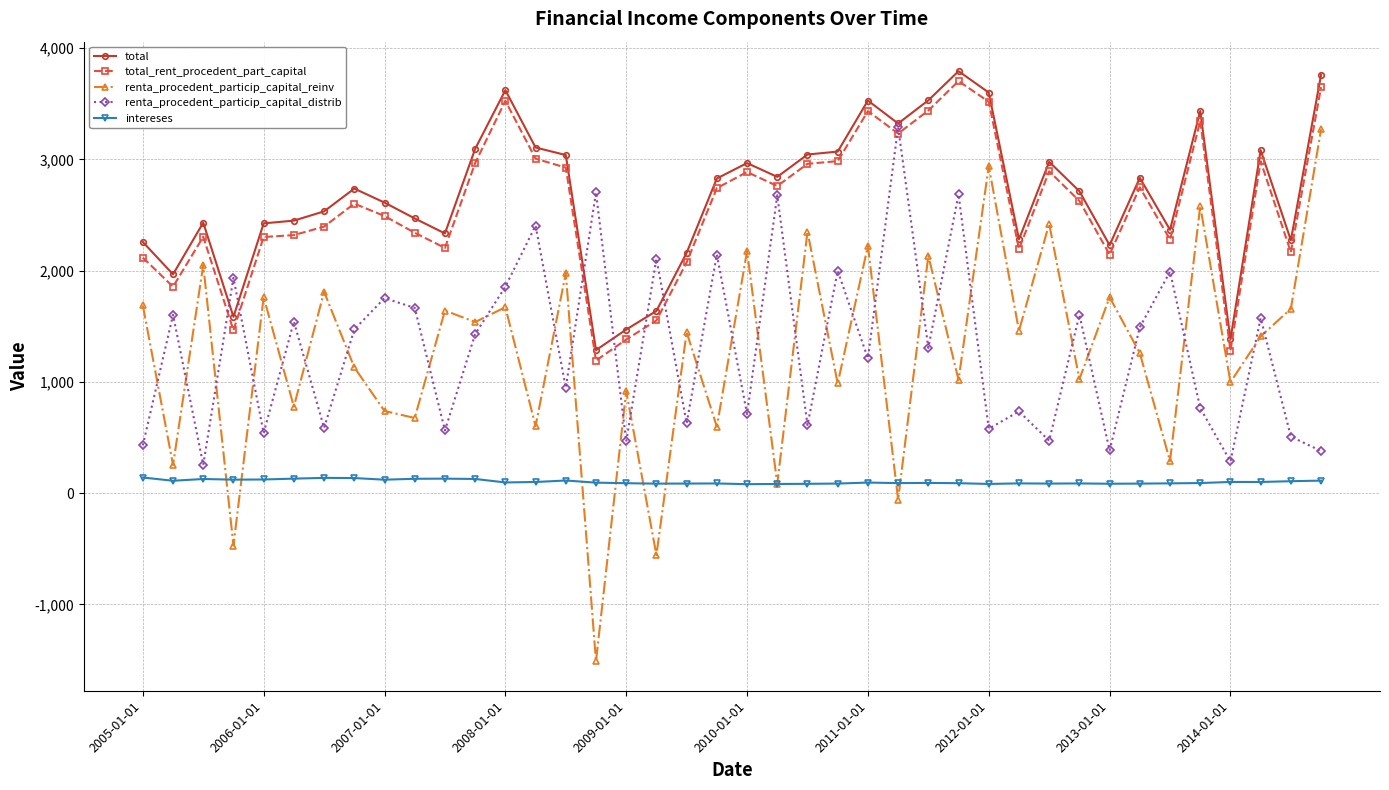

What is the highest value of the total series?

3792.3